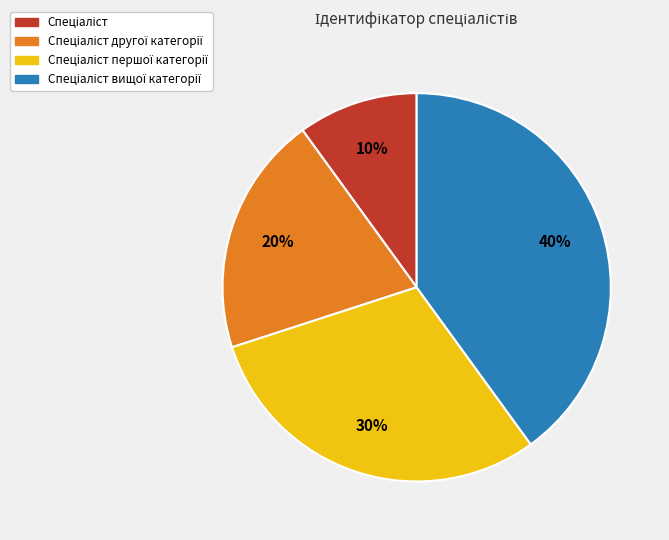

Is there a majority slice in this chart?

No